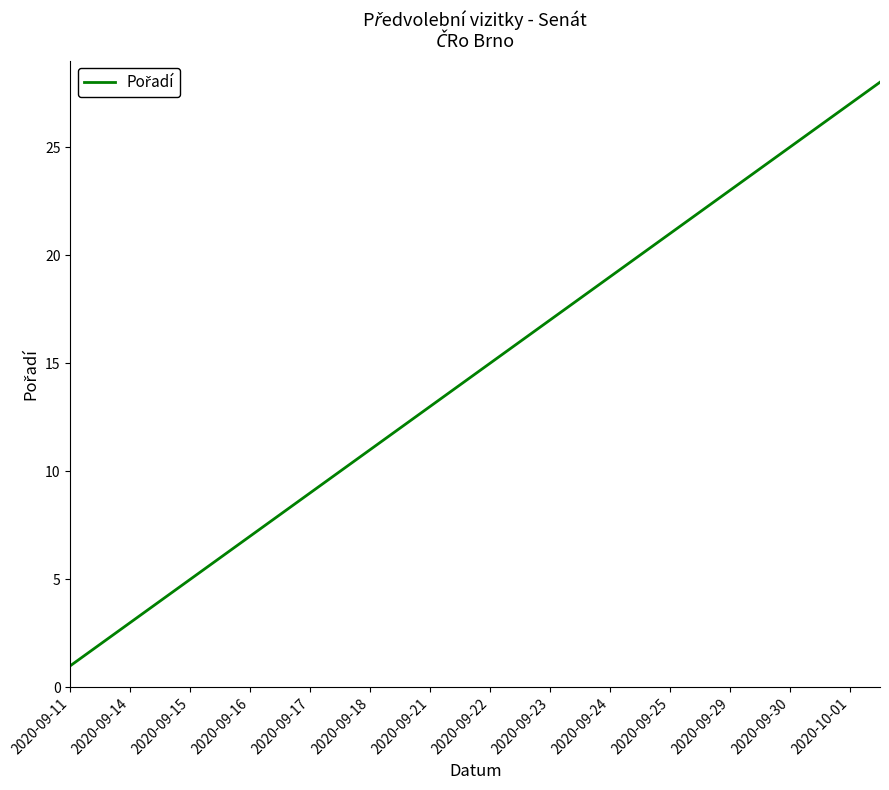

What is the greatest value displayed?

28